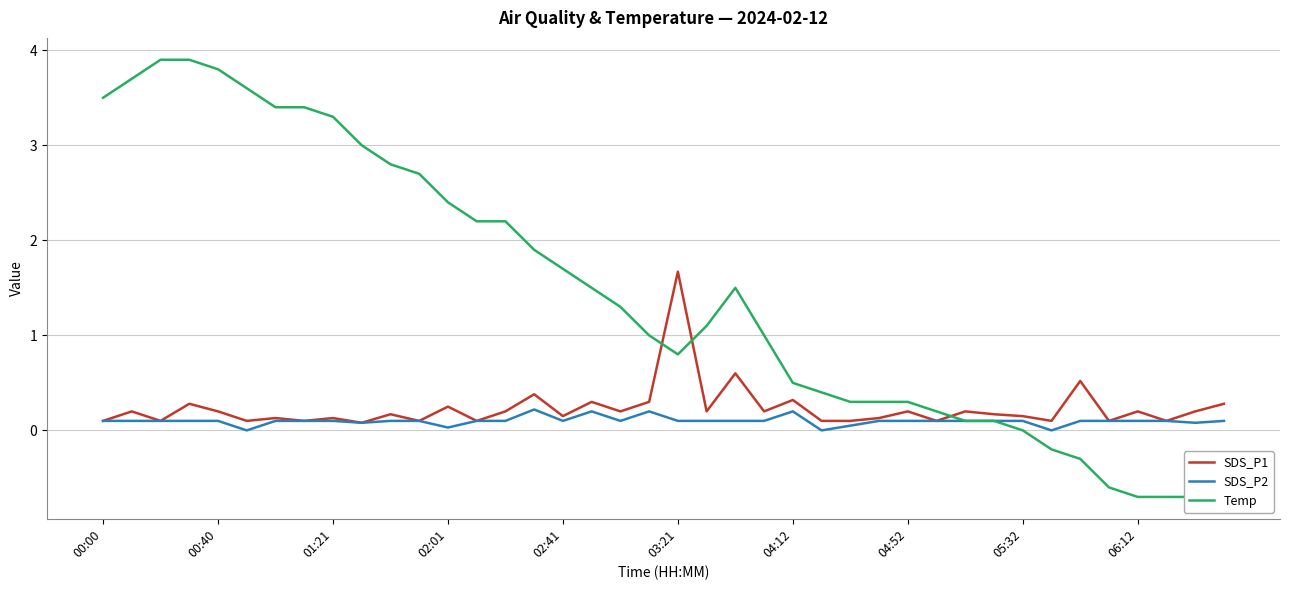

What is the smallest value displayed?

-0.7